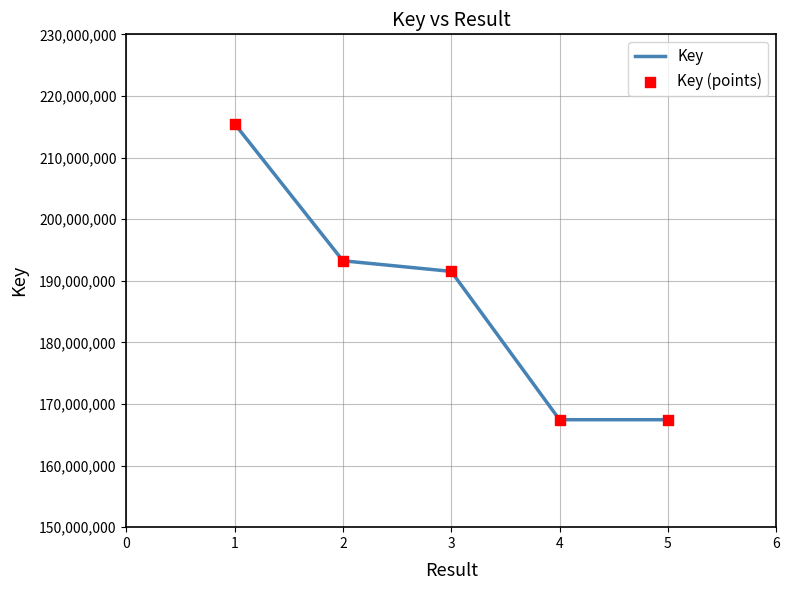

What is the greatest value displayed?

215474769